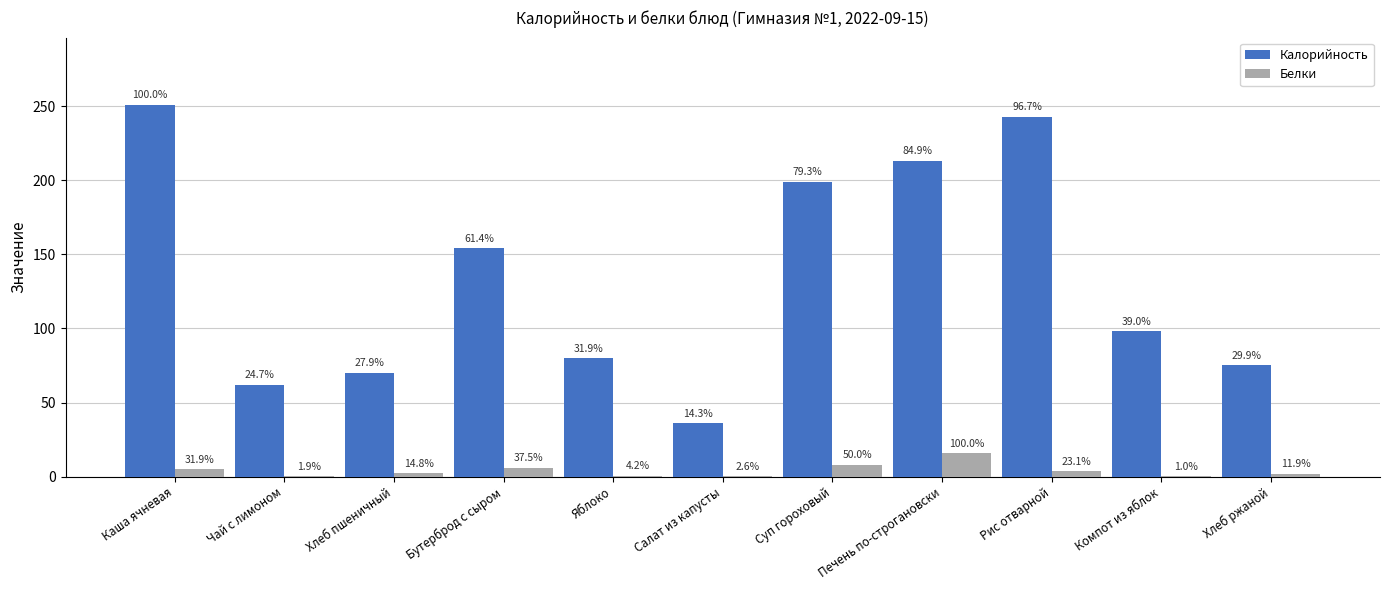

Reading right to left, extract all data points from this chart.

Калорийность: 75.0	98.0	242.7	213.0	199.0	36.0	80.0	154.0	70.1	62.0	251.0
Белки: 1.9	0.2	3.7	16.0	8.0	0.4	0.7	6.0	2.4	0.3	5.1